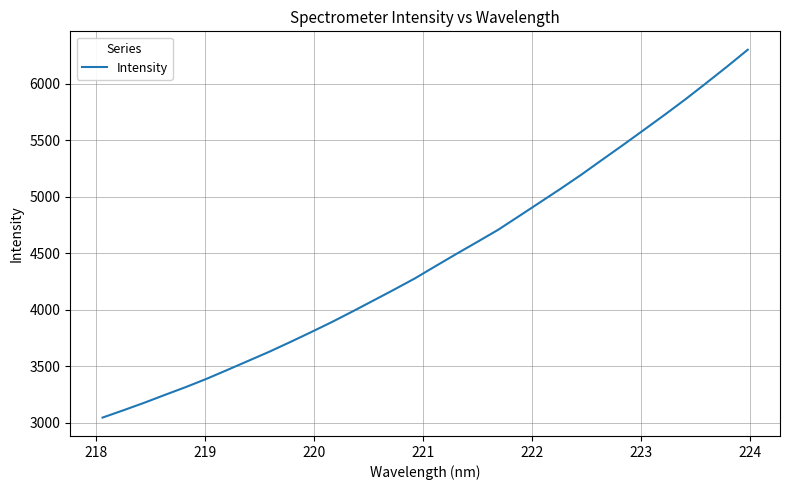

What is the difference between the maximum and minimum values?

3254.4